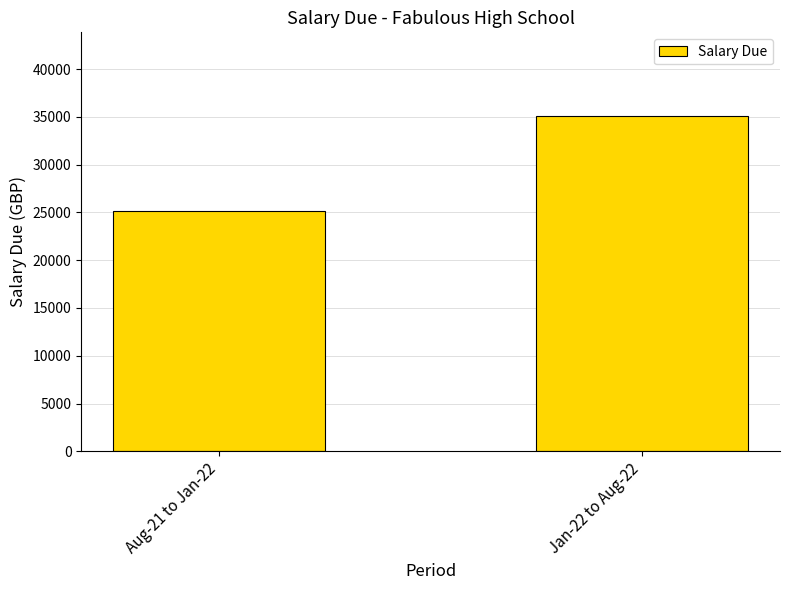

Approximately how many times larger is the value at Jan-22 to Aug-22 compared to Aug-21 to Jan-22?

1.4